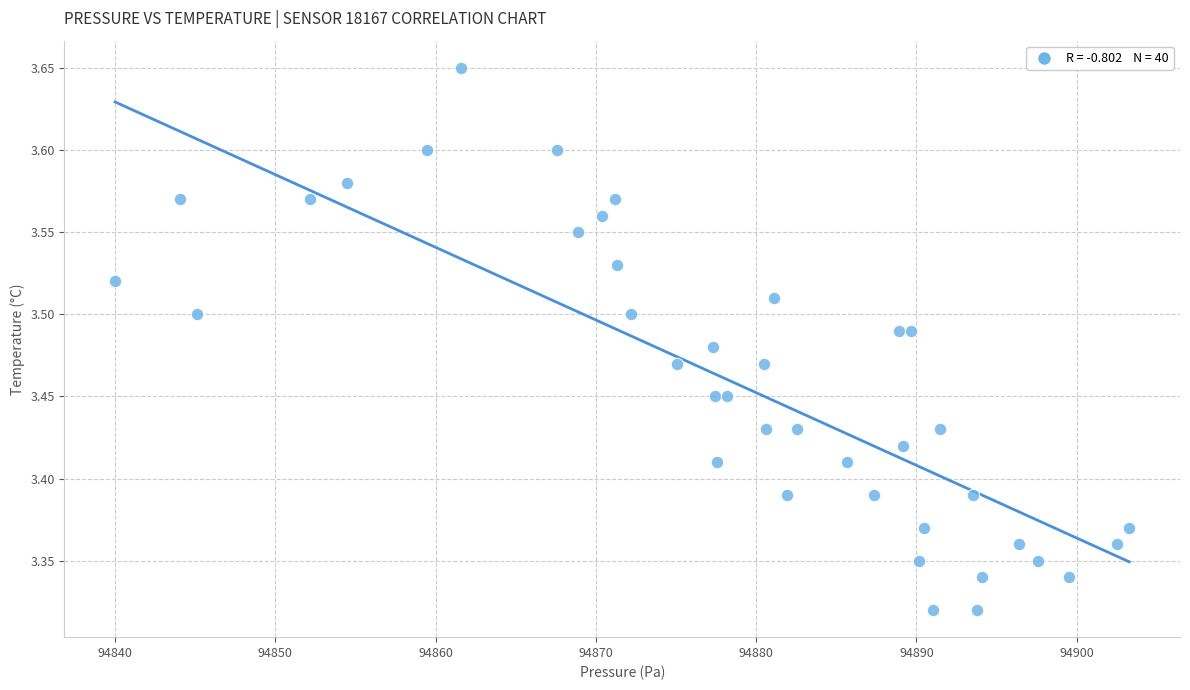

What is the range of Y values (max minus min)?

0.3